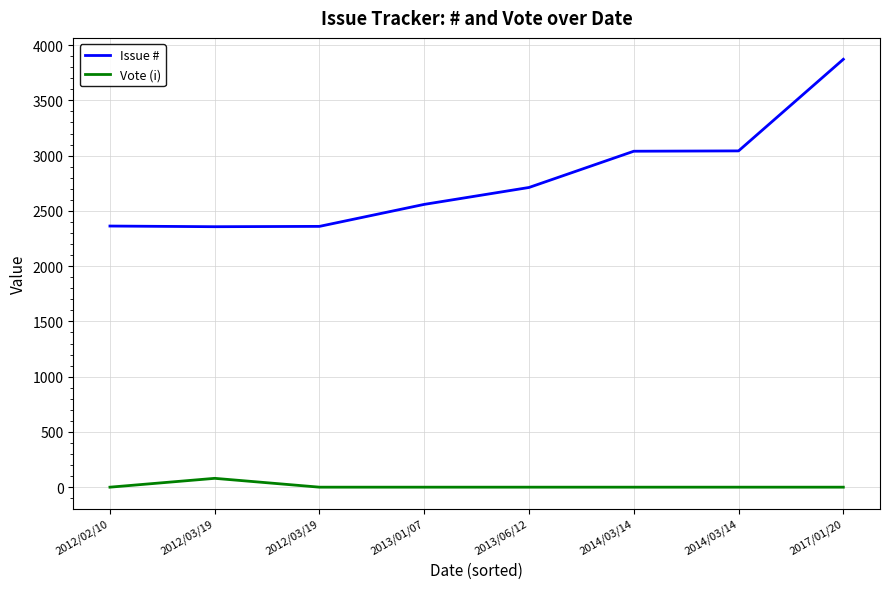

Rank the series by their average value, from highest to lowest.

Issue #, Vote (i)